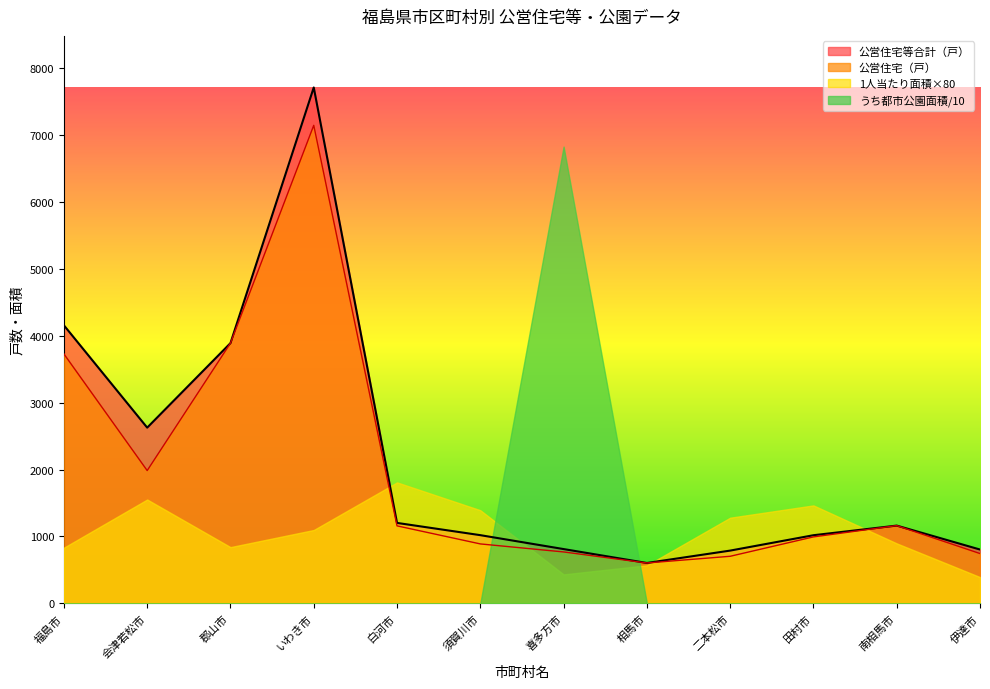

What is the value of the 公営住宅（戸） point at the 10th from the left?

993